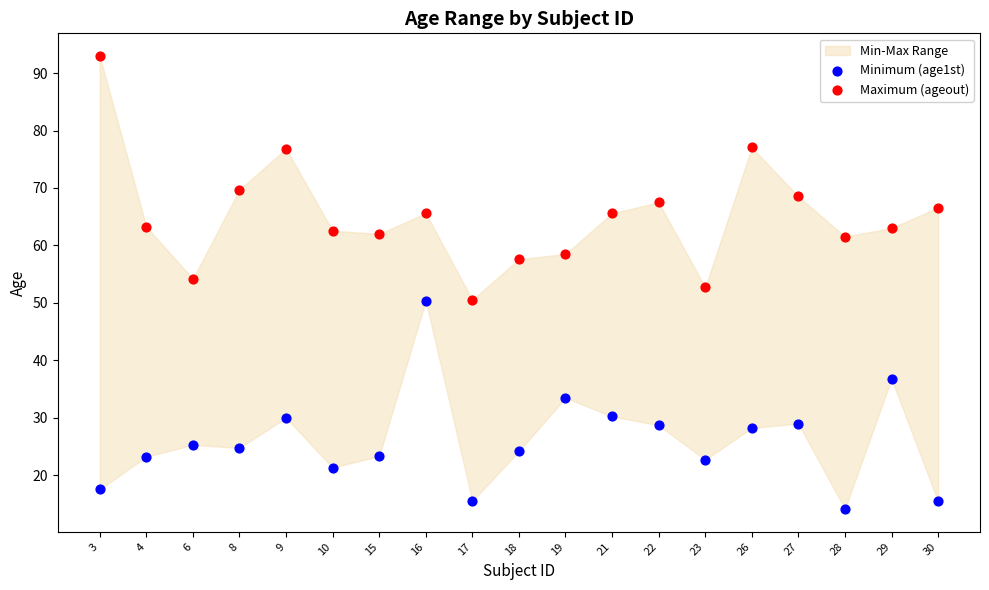

In the Maximum (ageout) series, what Y value is closest to 71?

69.7